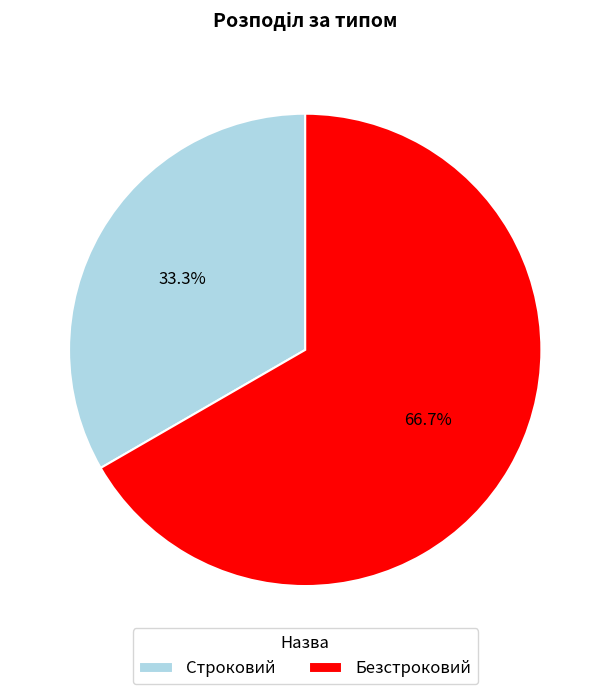

To the nearest percent, what portion does Безстроковий represent?

67%